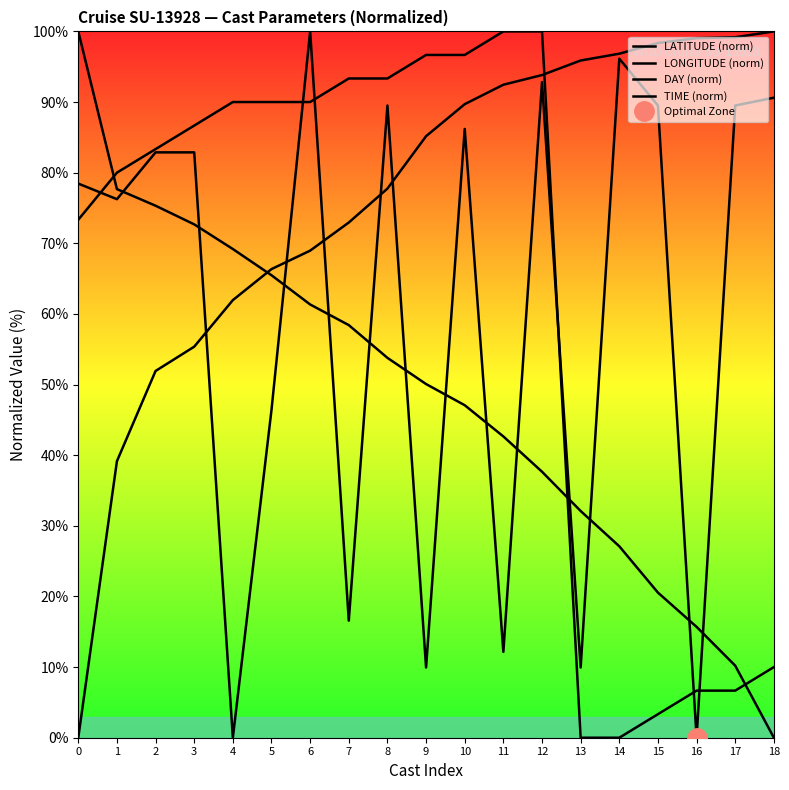

Where does the TIME (norm) series first go above 82?

2